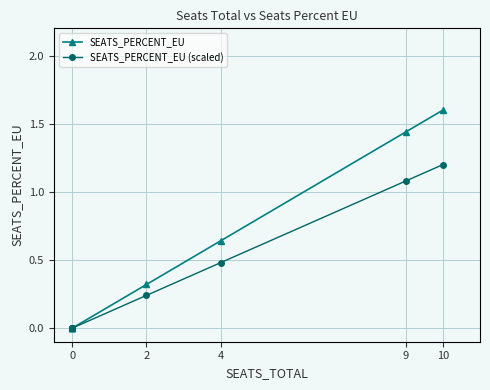

Reading left to right, what are all the values shown in this chart?

SEATS_PERCENT_EU: 0.0	0.0	0.0	0.0	0.0	0.3	0.6	1.4	1.6
SEATS_PERCENT_EU (scaled): 0.0	0.0	0.0	0.0	0.0	0.2	0.5	1.1	1.2